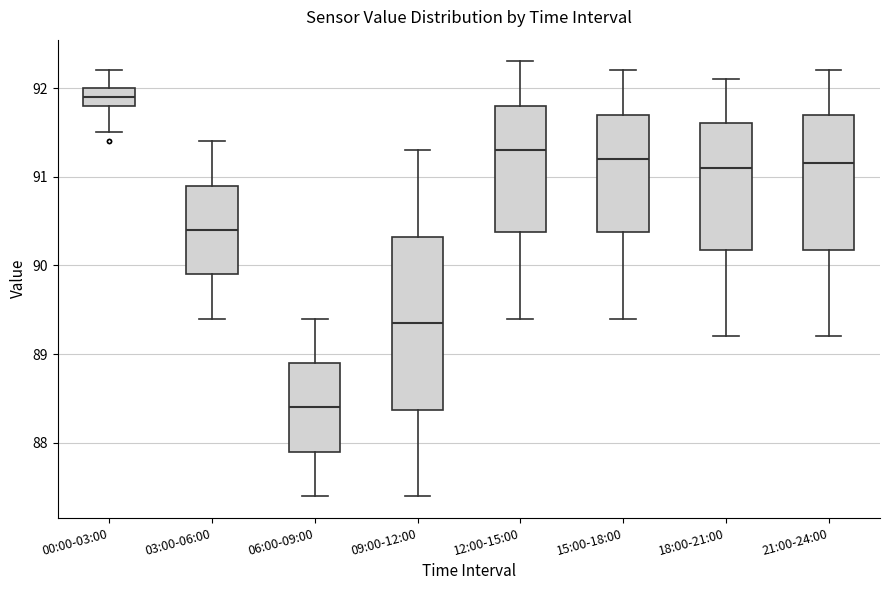

Which box is the tallest, from its lower edge to its upper edge?

09:00-12:00